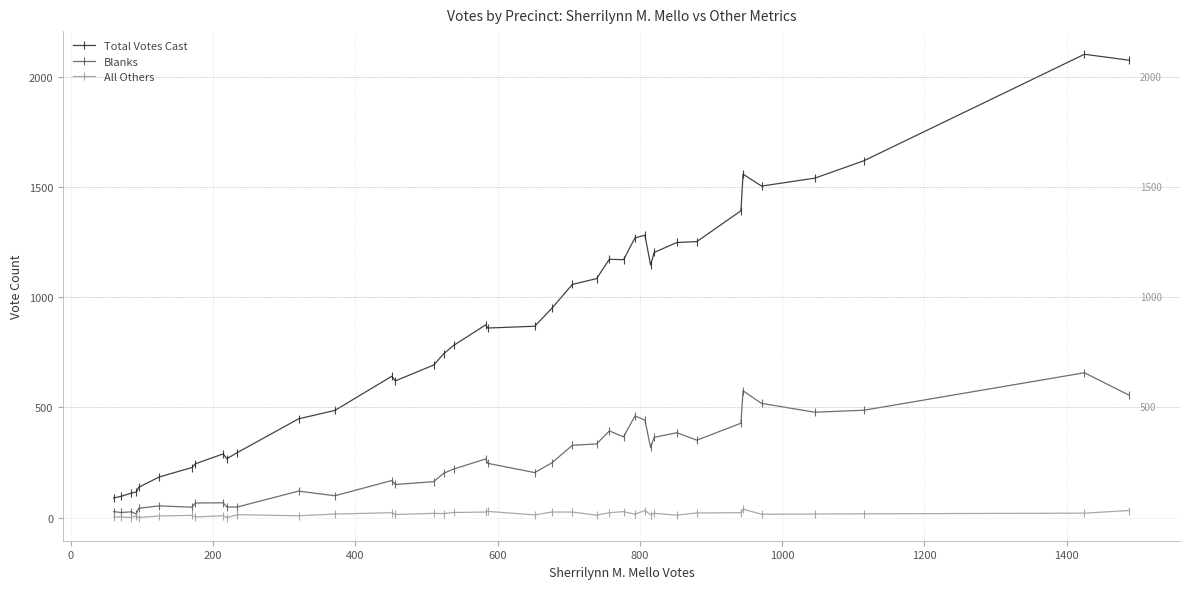

Which series has the largest total across all categories?

Total Votes Cast